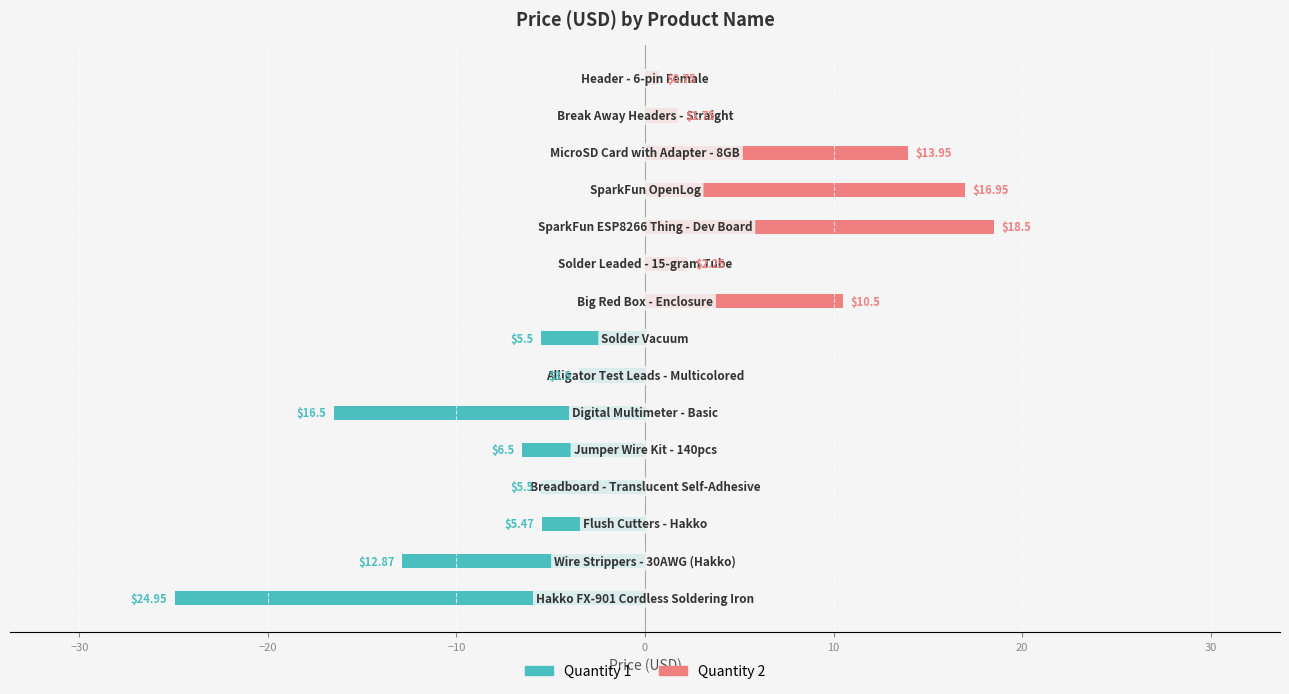

Which series has the widest spread of values?

Quantity 1